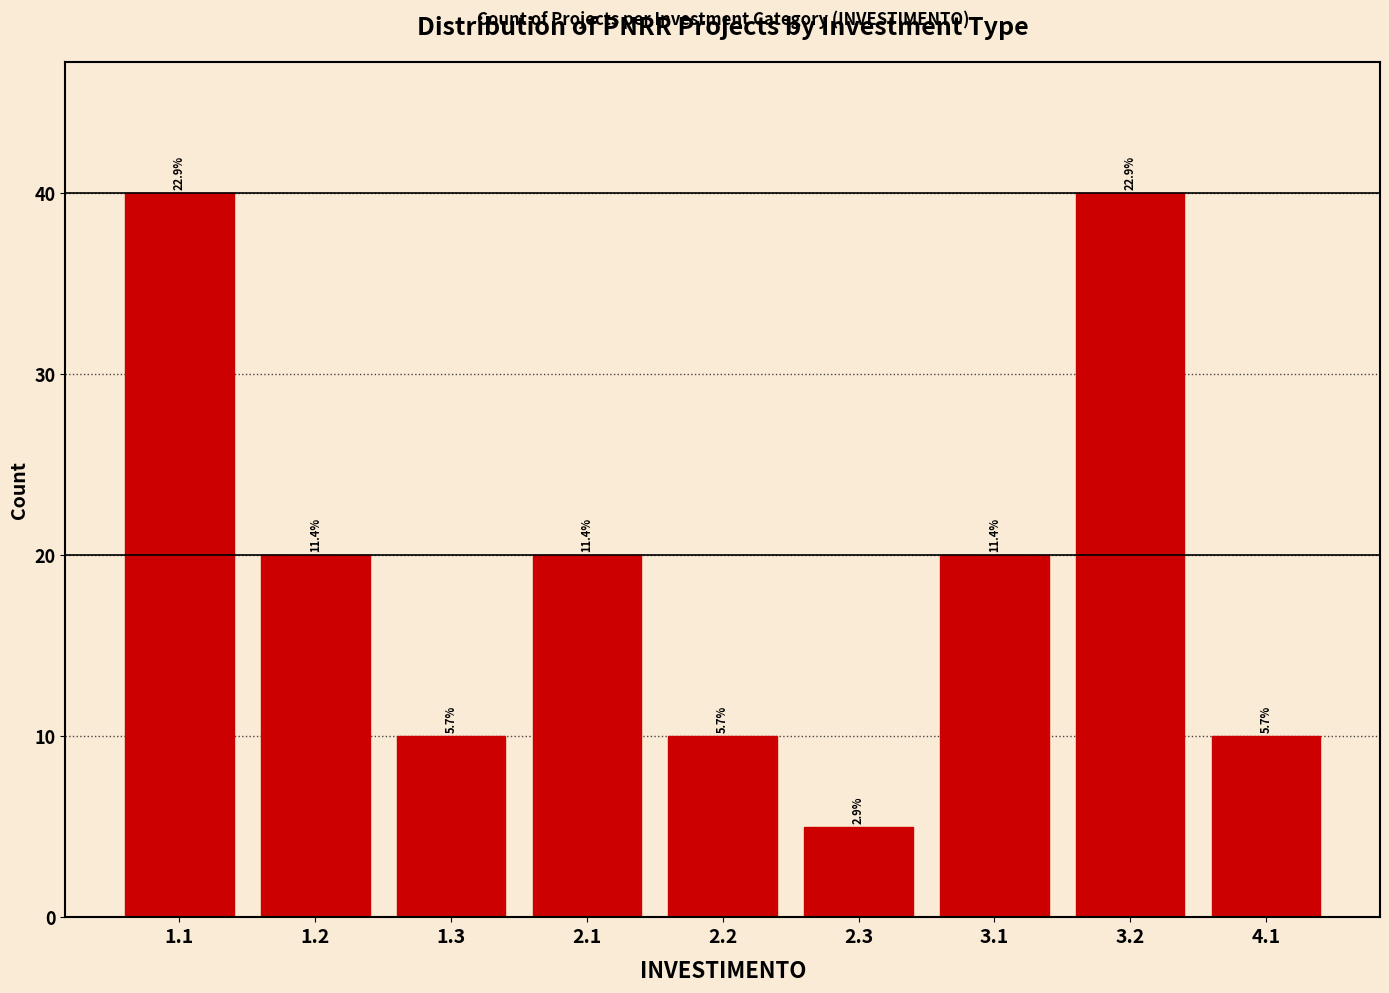

How many bars are there in total?

9